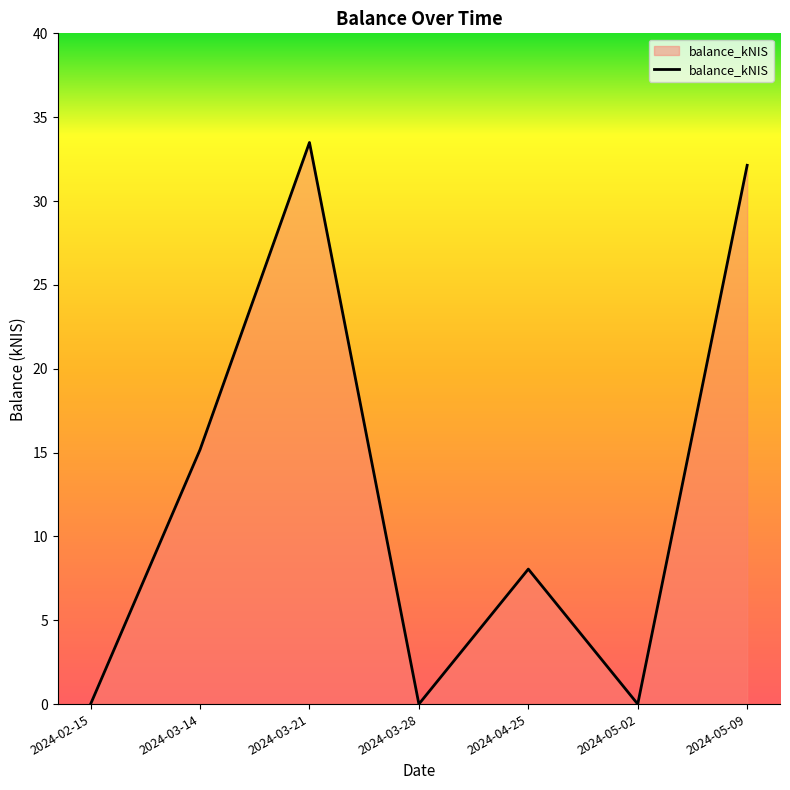

Does the chart display data point markers on the line(s)?

No